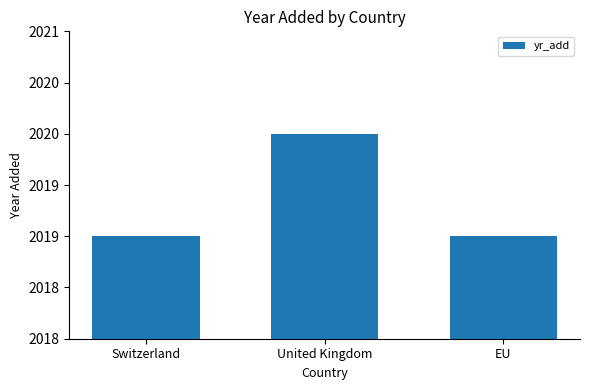

What is the change in value from United Kingdom to EU?

-1